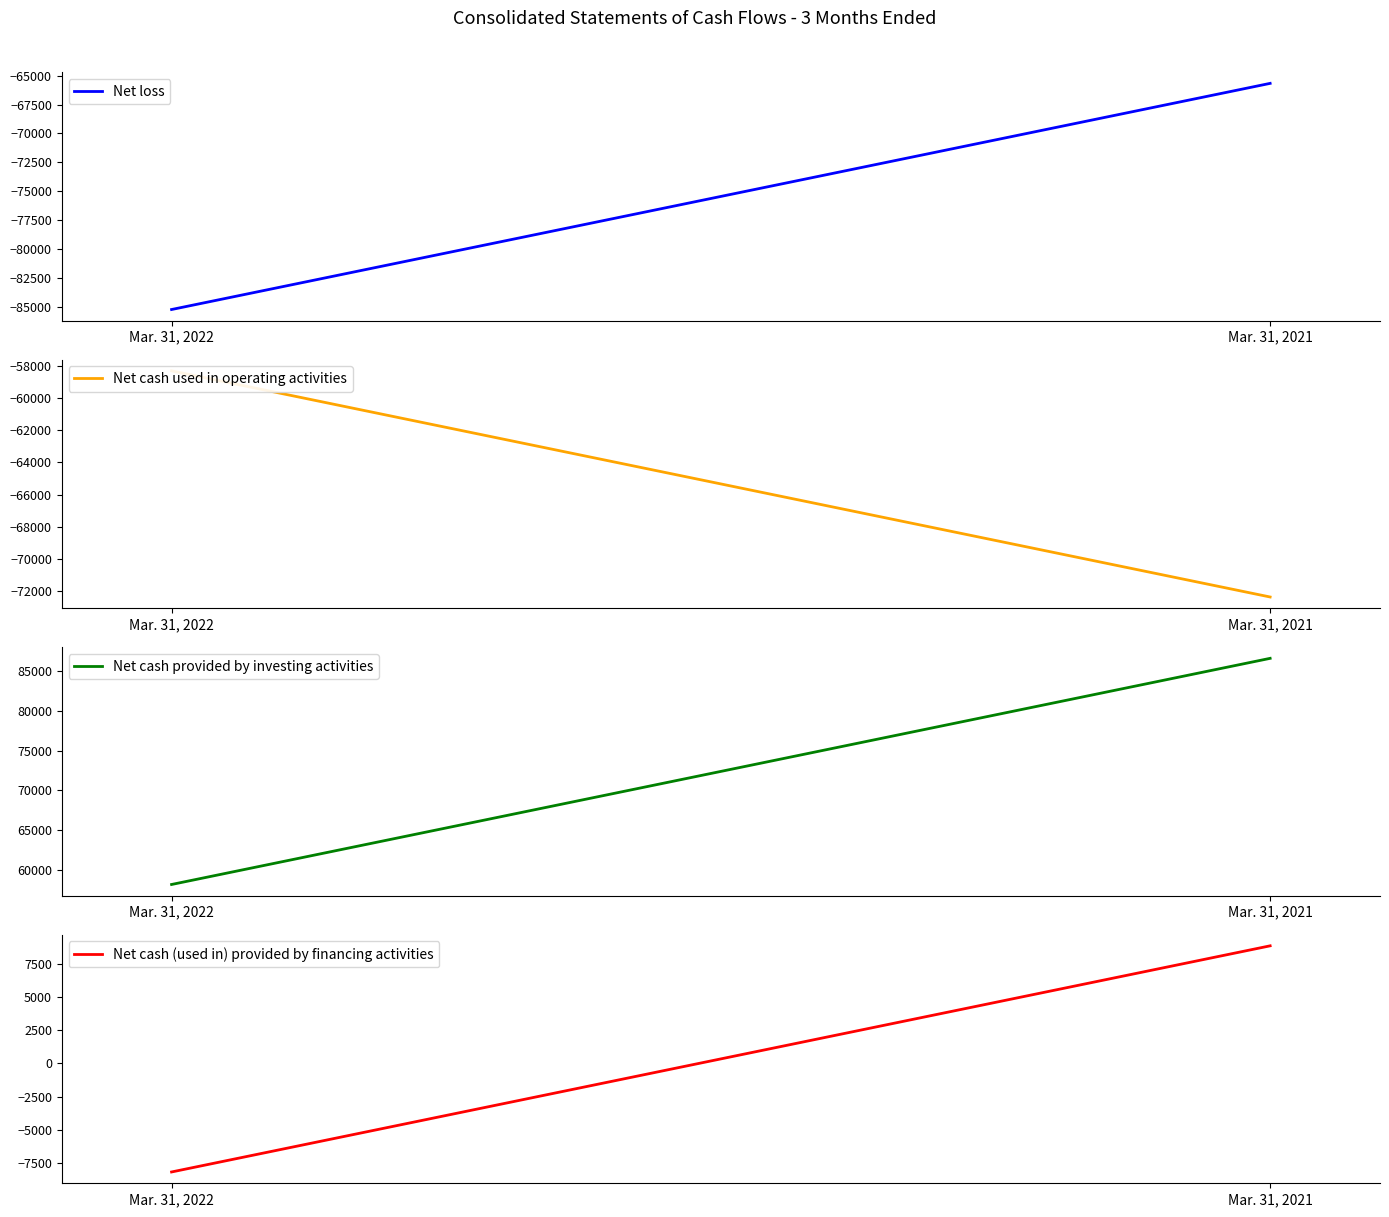

The value of Net cash used in operating activities at Mar. 31, 2021 is -117526. True or false?

False